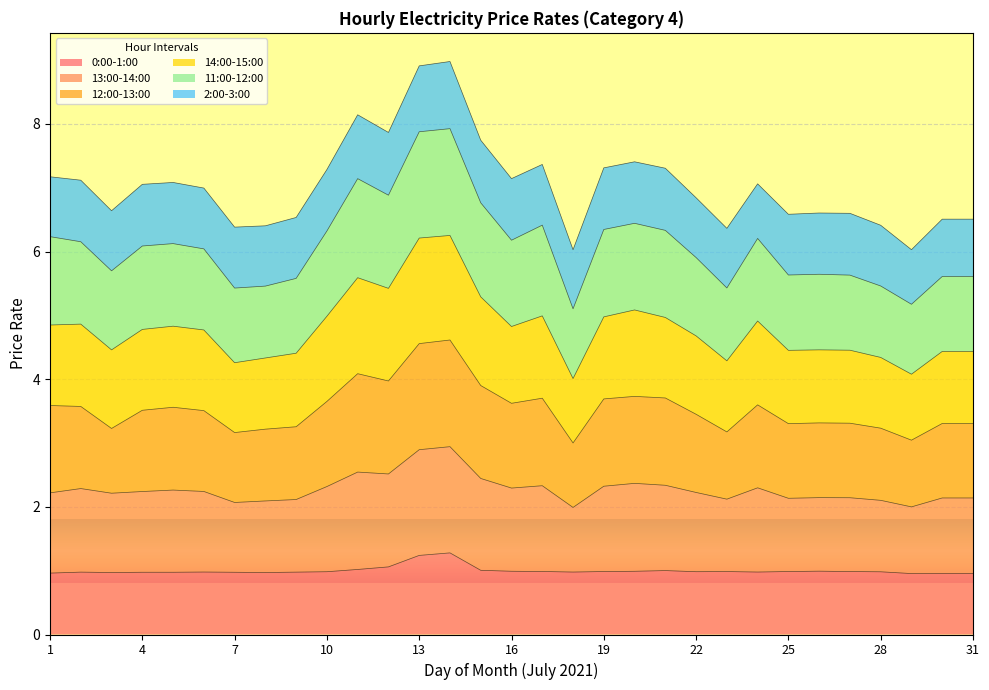

Is it true that 13:00-14:00 equals 8.5 at 26?

False